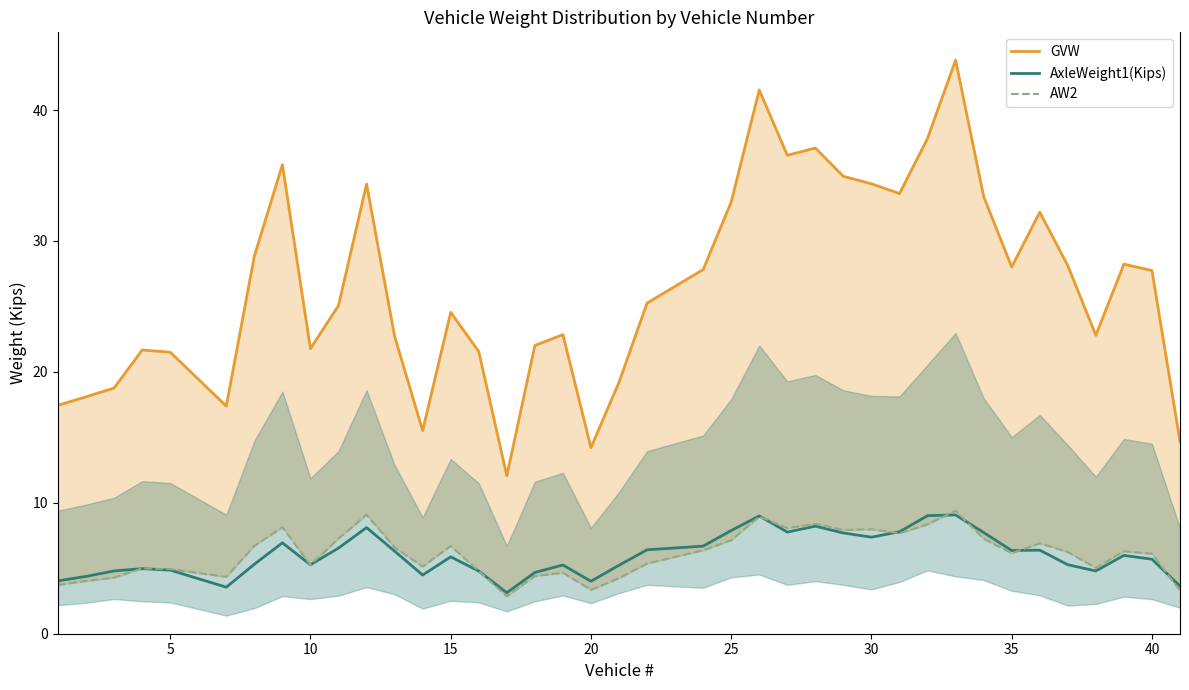

How many data points in GVW are above 25?

21